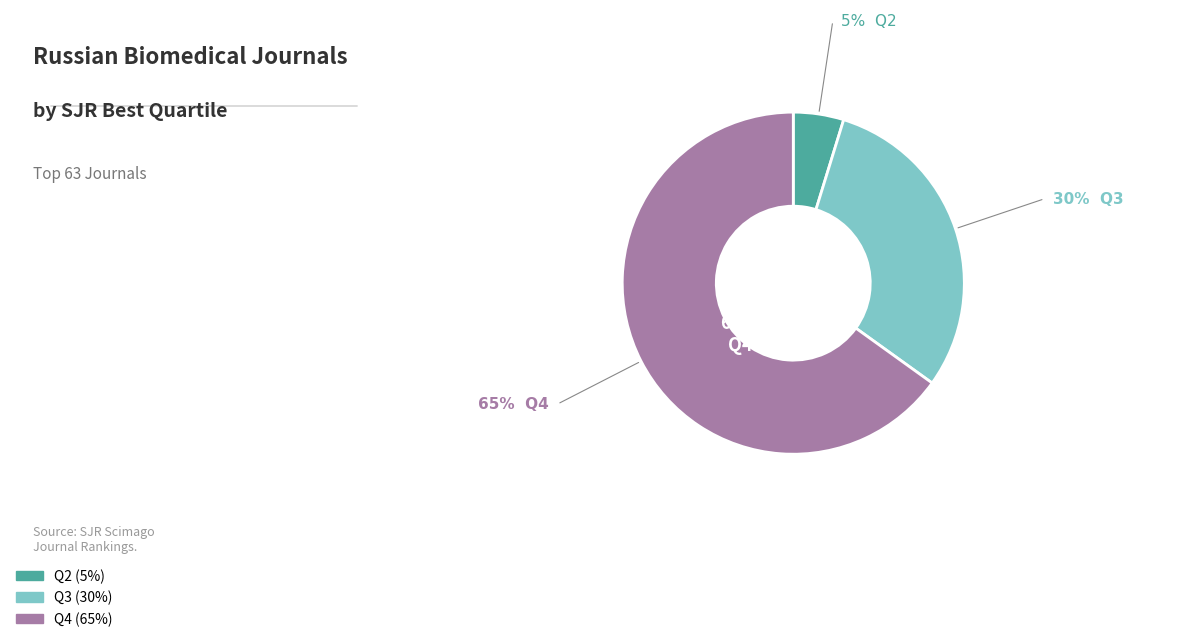

Do Q3 and Q2 together represent more than half of the pie?

No